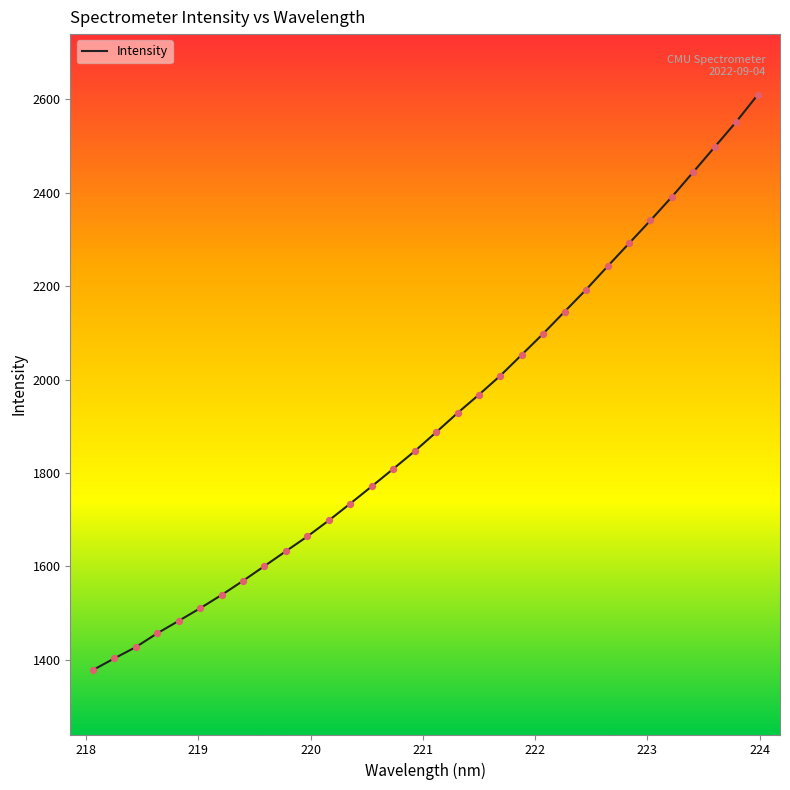

What is the difference between the maximum and minimum values?

1231.5